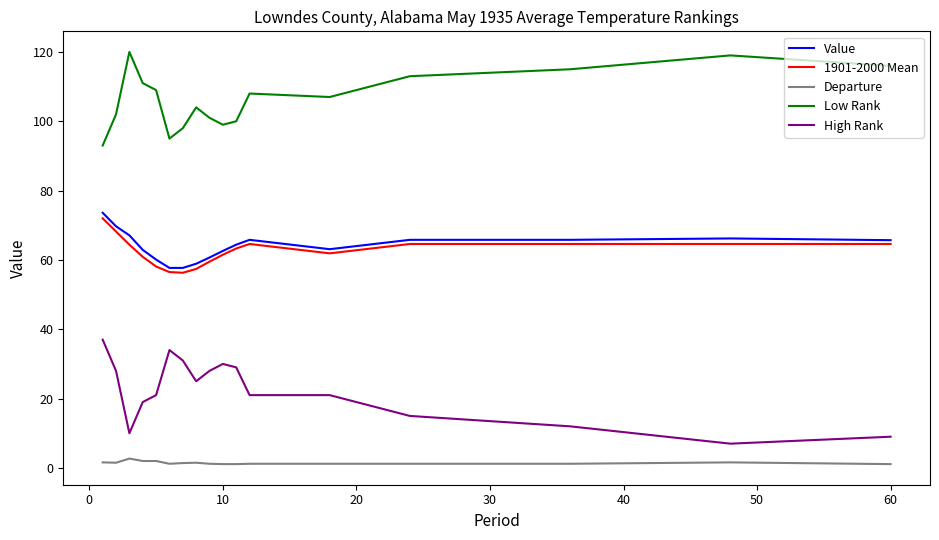

Which series has the largest total across all categories?

Low Rank